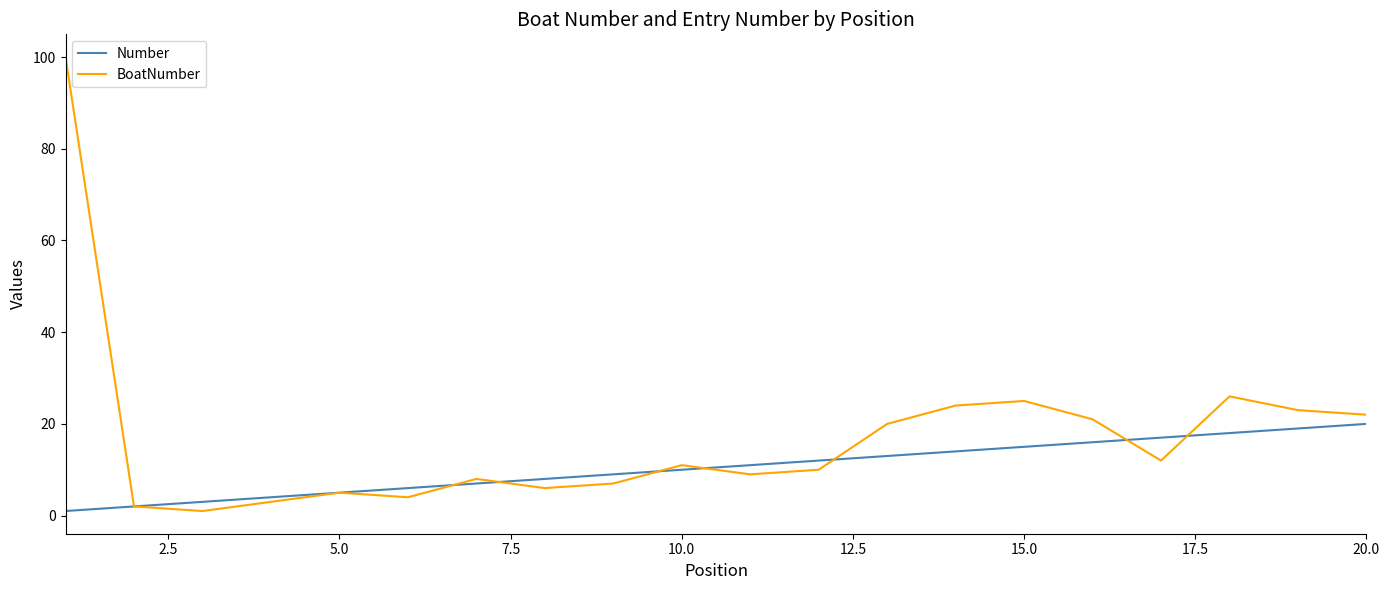

Which series has the widest spread of values?

BoatNumber